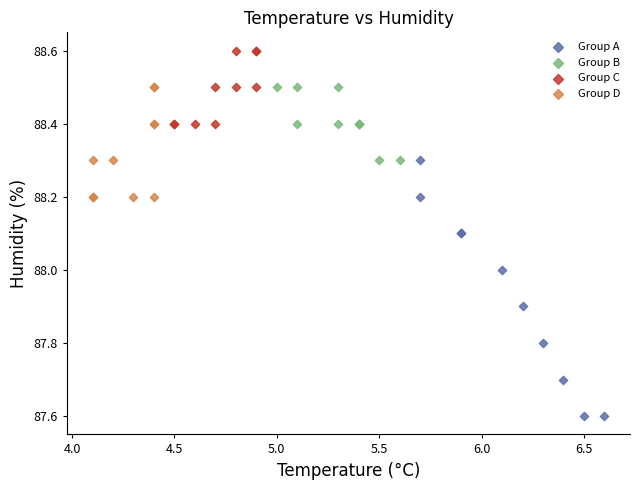

What are all the series names shown in the legend?

Group A, Group B, Group C, Group D